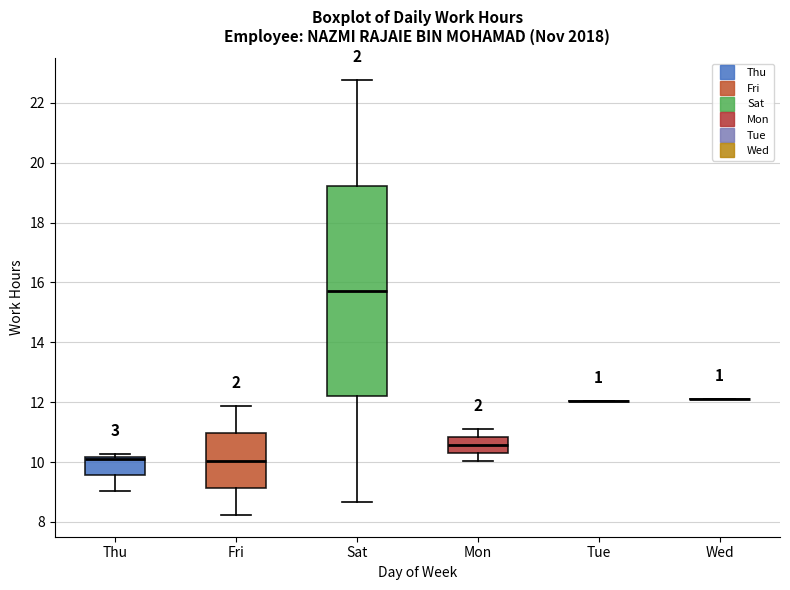

Comparing the boxes themselves (not the whiskers), which one is the tallest?

Sat